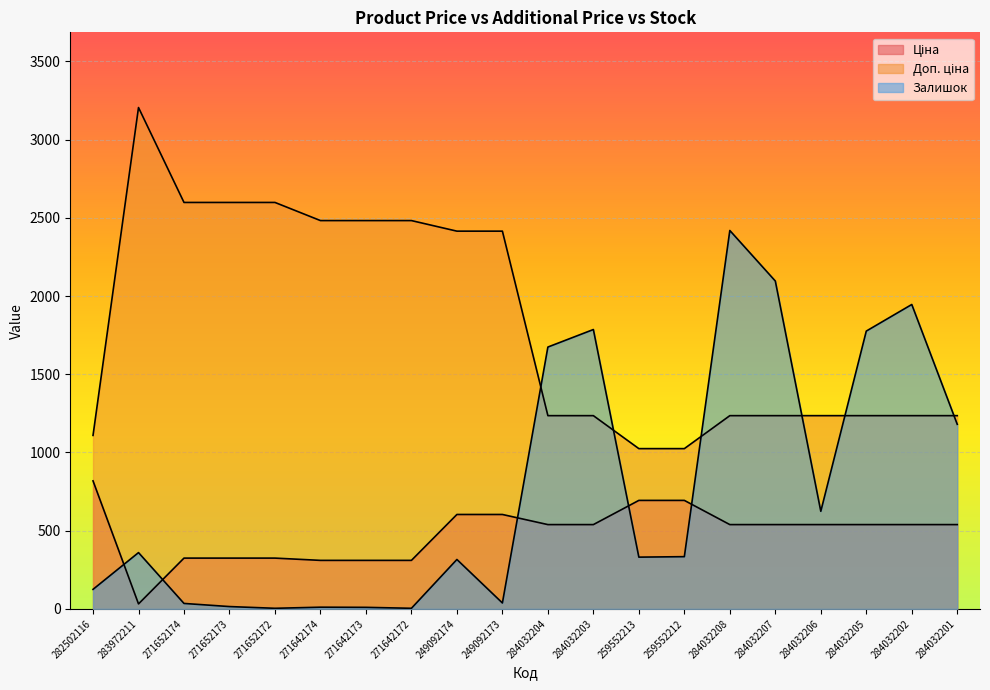

How many interior local valleys does the Залишок series have?

5